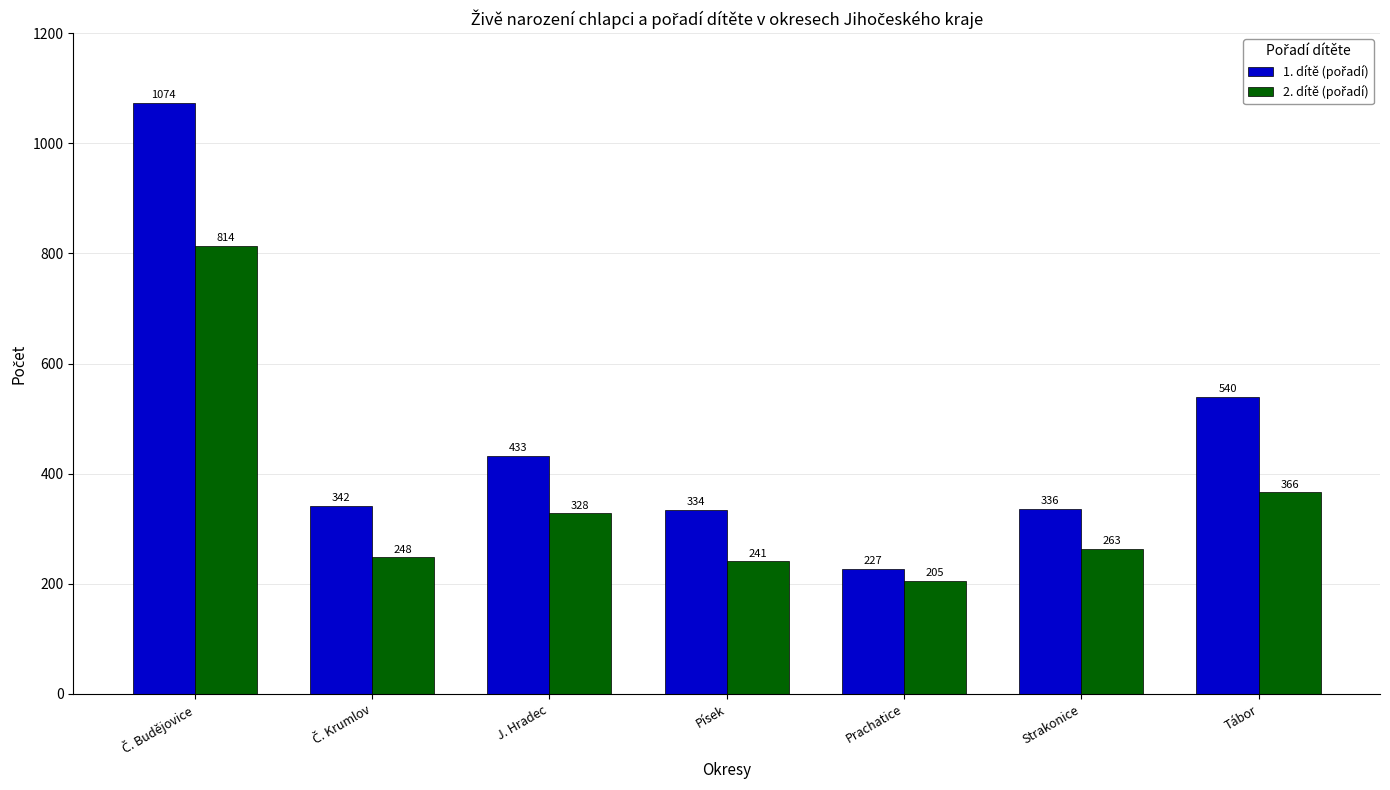

How many groups of bars are there?

7